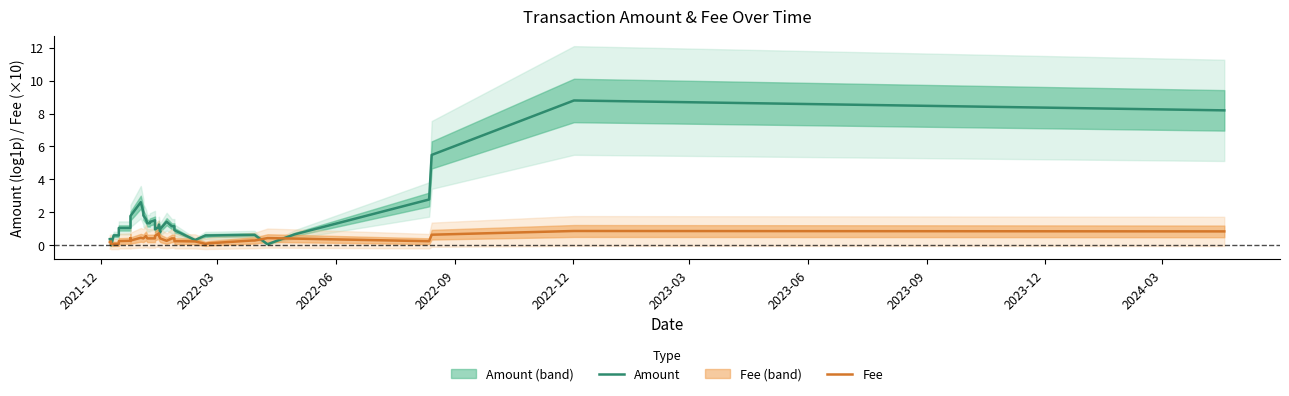

The value of Amount (line) at 18 is 0.8. True or false?

False